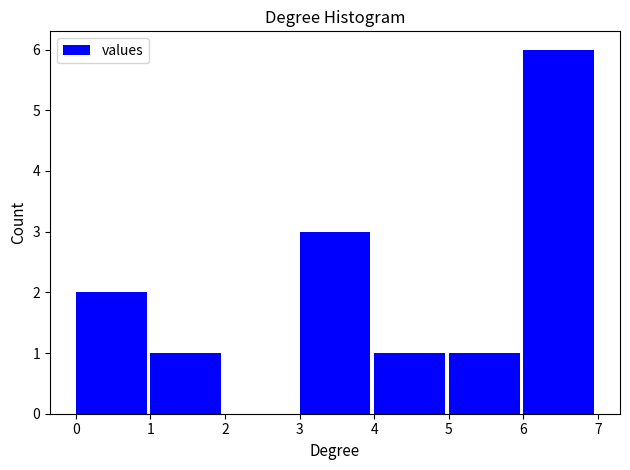

Reading left to right, list all the values displayed in this chart.

0=2	1=1	2=0	3=3	4=1	5=1	6=6